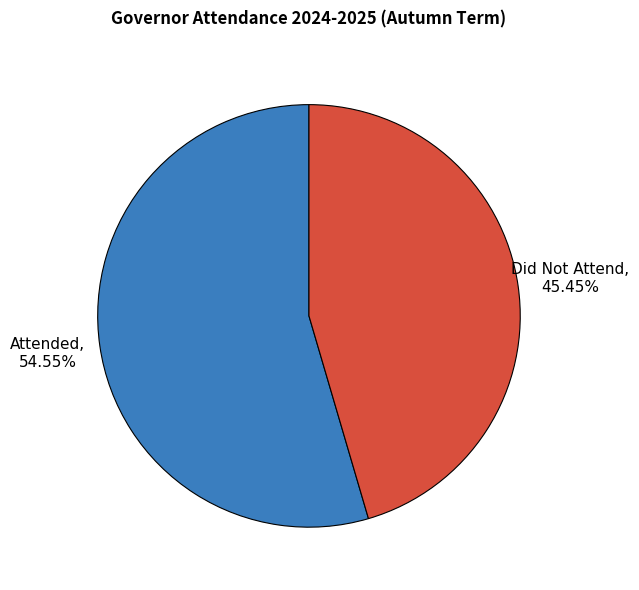

Which slice is the smallest?

Did Not Attend